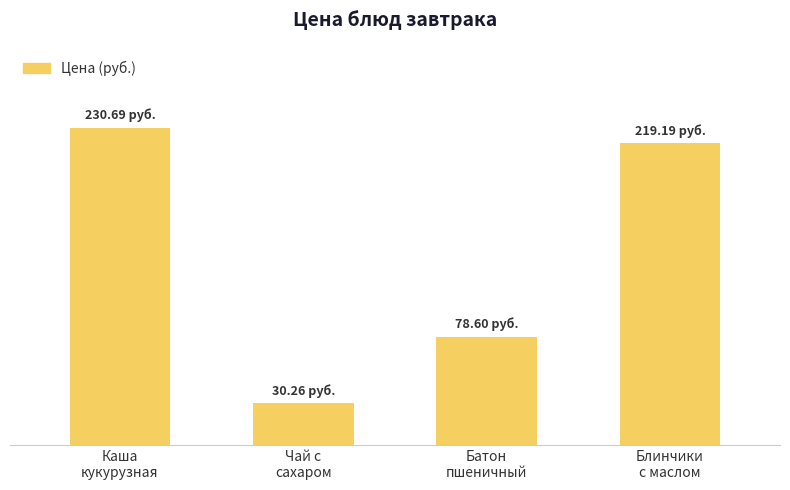

Are the bars grouped side by side (vs. stacked)?

No